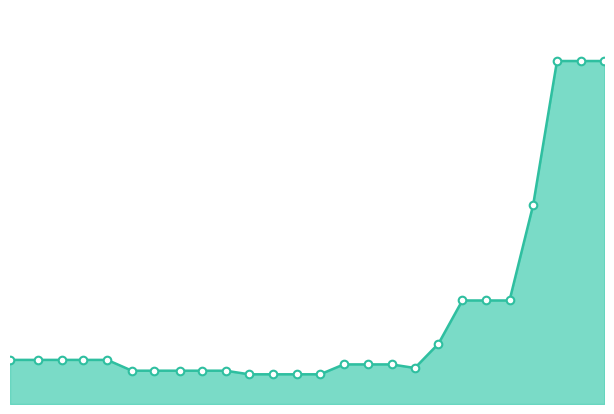

How many lines are shown in the chart?

1